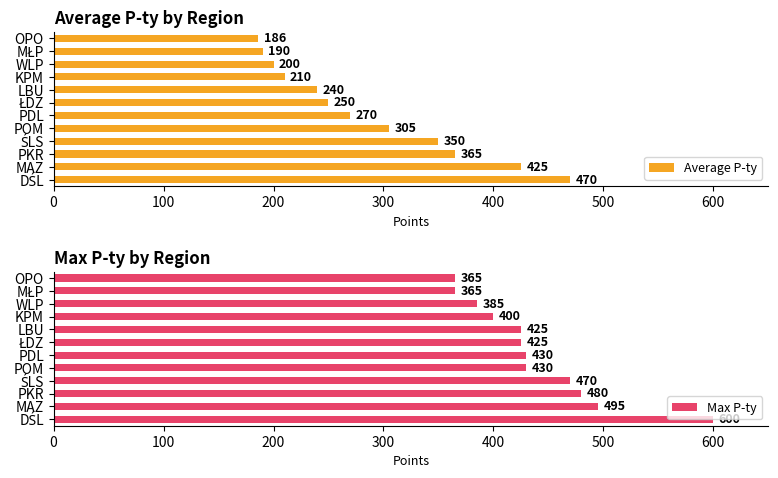

What is the highest value of the Average P-ty series?

470